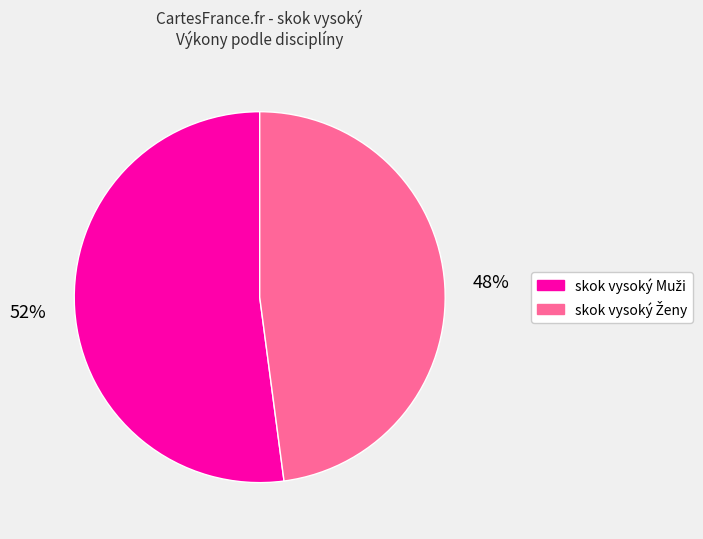

To the nearest percent, what is the average slice percentage?

50%